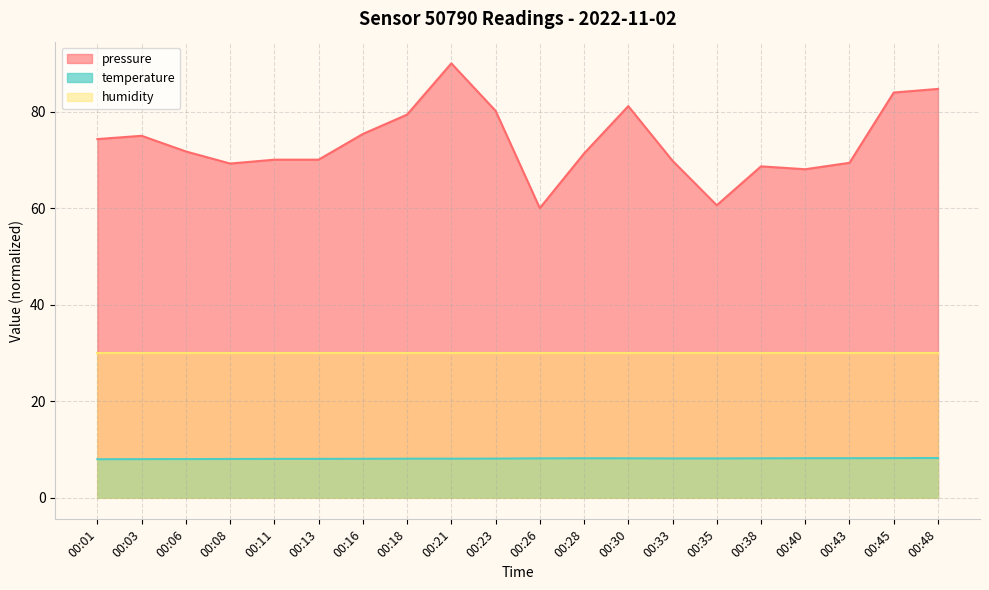

At which label is temperature closest to 8?

00:06